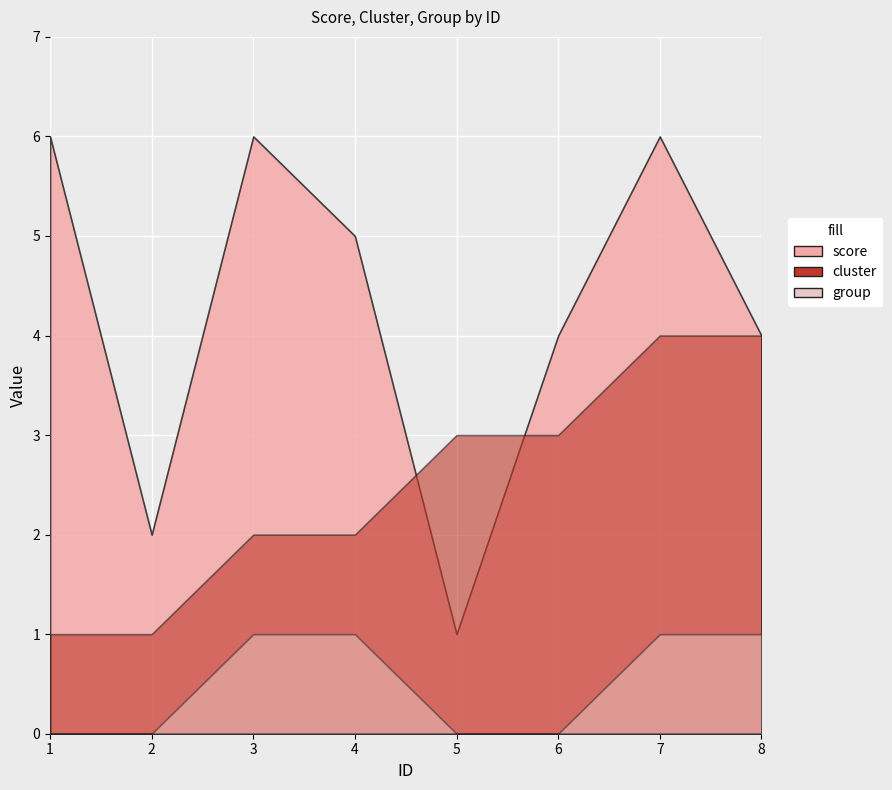

What is the value of the group point at the 7th from the left?

1